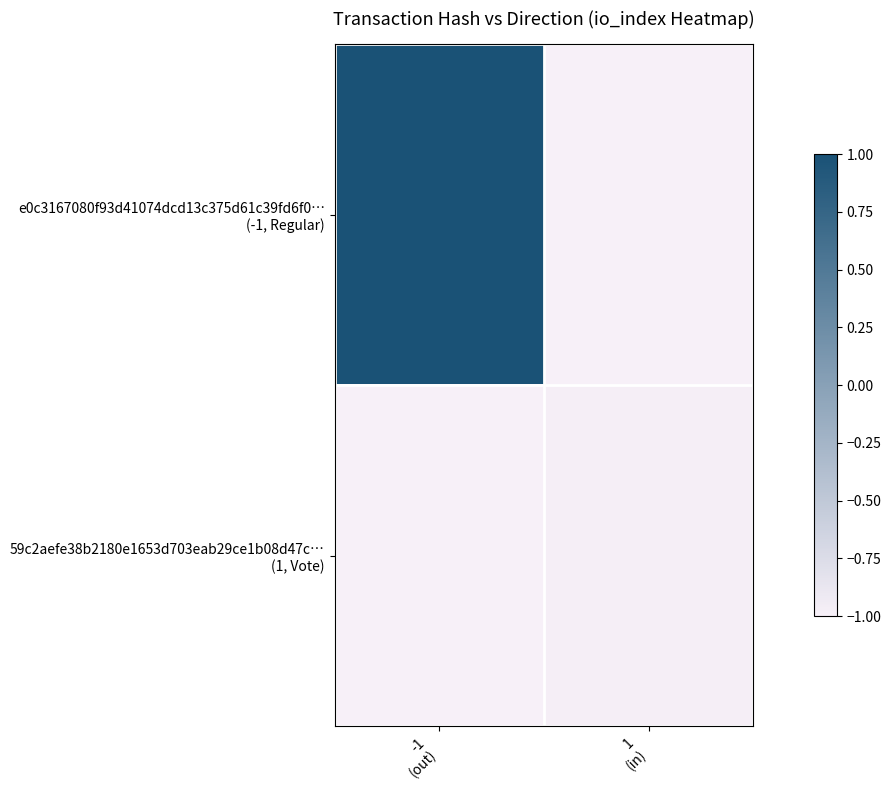

What is the minimum value shown in the chart?

-1.0